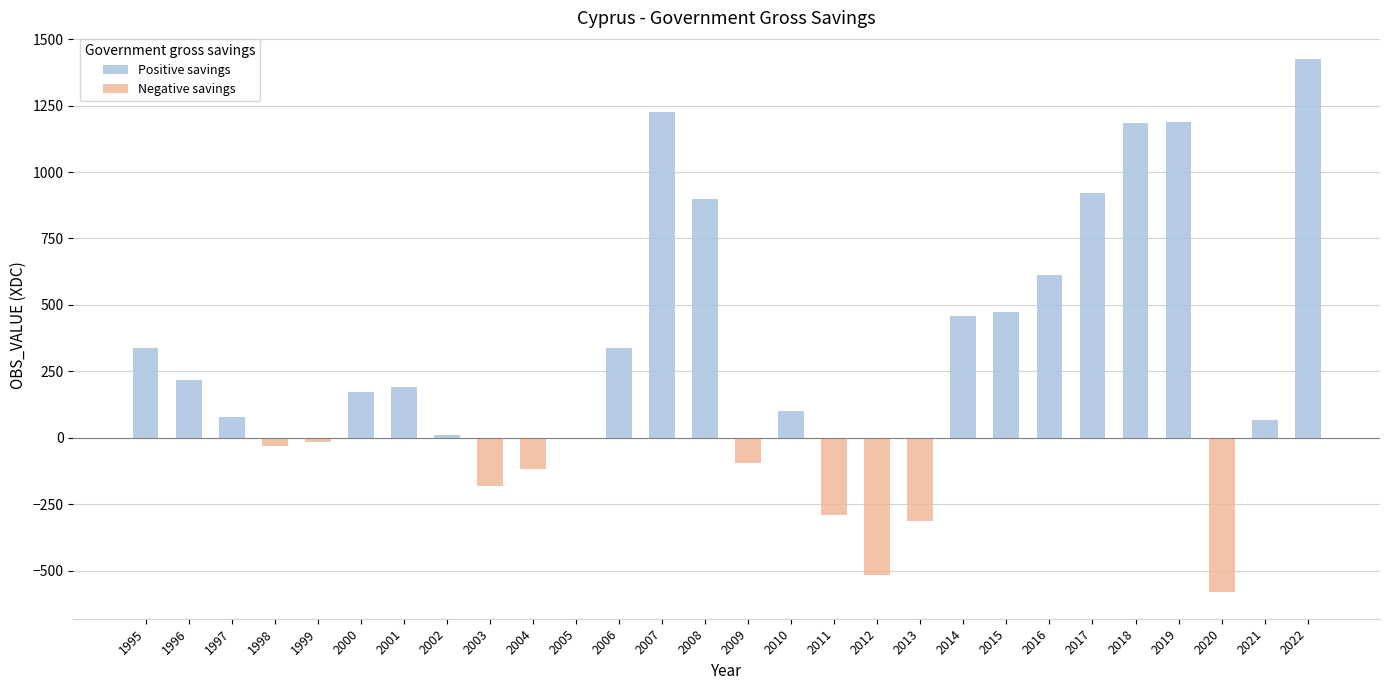

What is the sum of all values?

7757.6